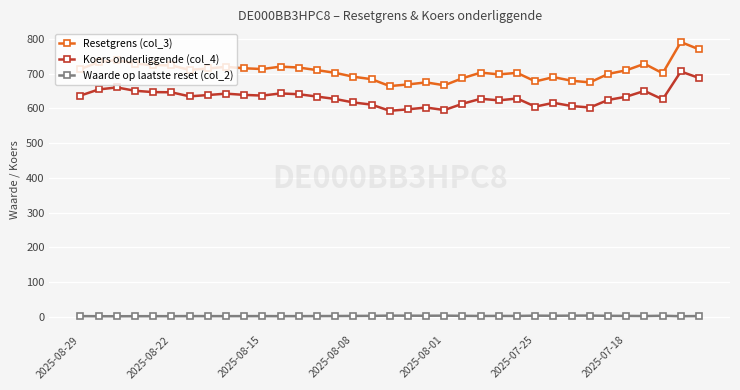

True or false: Waarde op laatste reset (col_2) and Koers onderliggende (col_4) intersect in this chart.

False